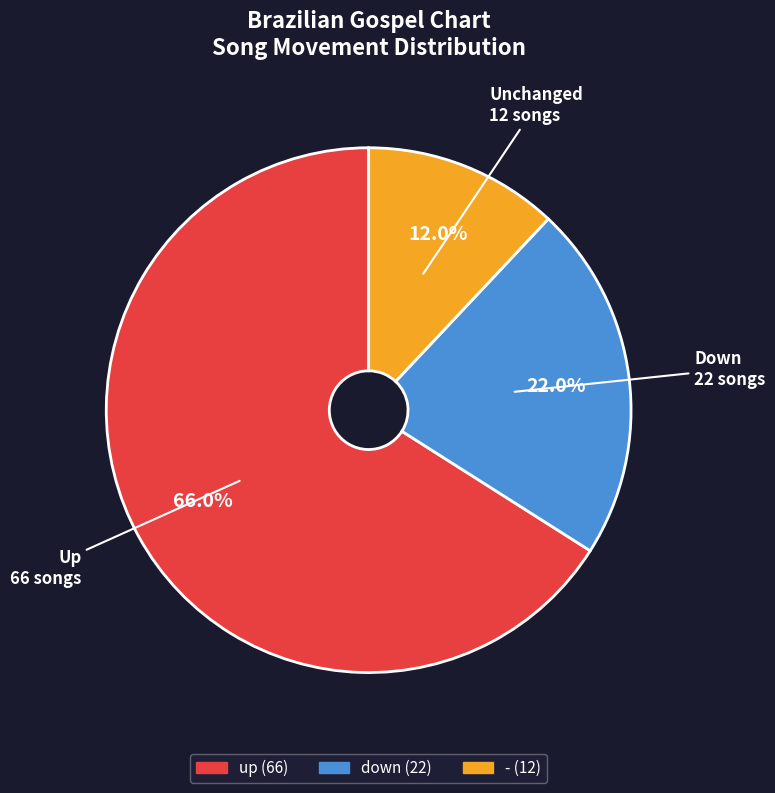

Which category has the smallest portion of the pie?

-